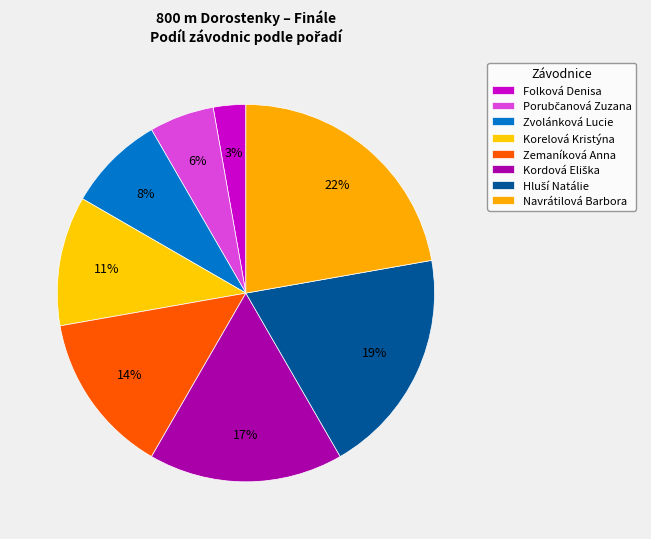

Which category has the smallest portion of the pie?

Folková Denisa